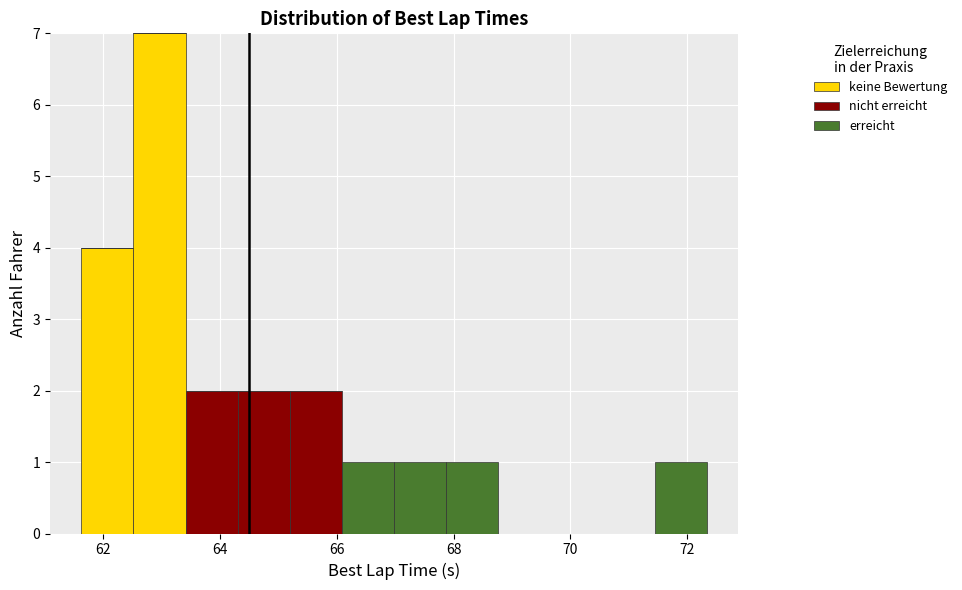

Which range on the x-axis has the tallest stacked bar (by total height)?

62.6 to 63.4